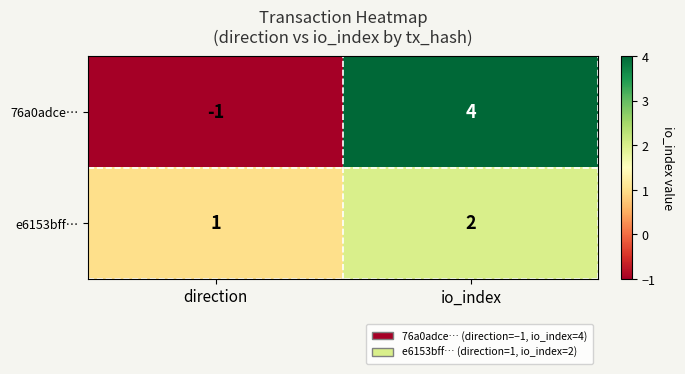

Is it true that e6153bff… equals 1 at direction?

True